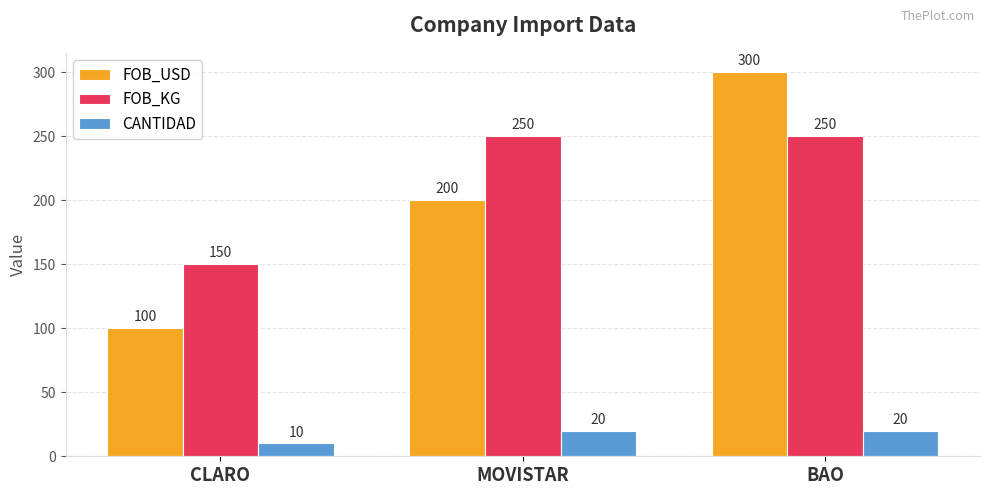

What is the difference between the highest and lowest values at BAO?

280